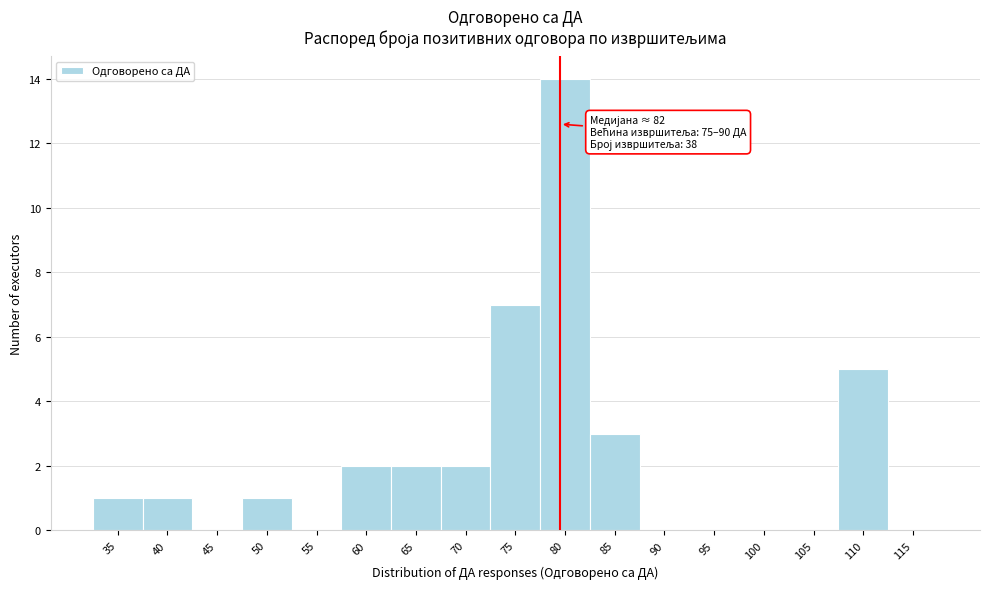

Reading right to left, list all the values displayed in this chart.

115=0	110=5	105=0	100=0	95=0	90=0	85=3	80=14	75=7	70=2	65=2	60=2	55=0	50=1	45=0	40=1	35=1